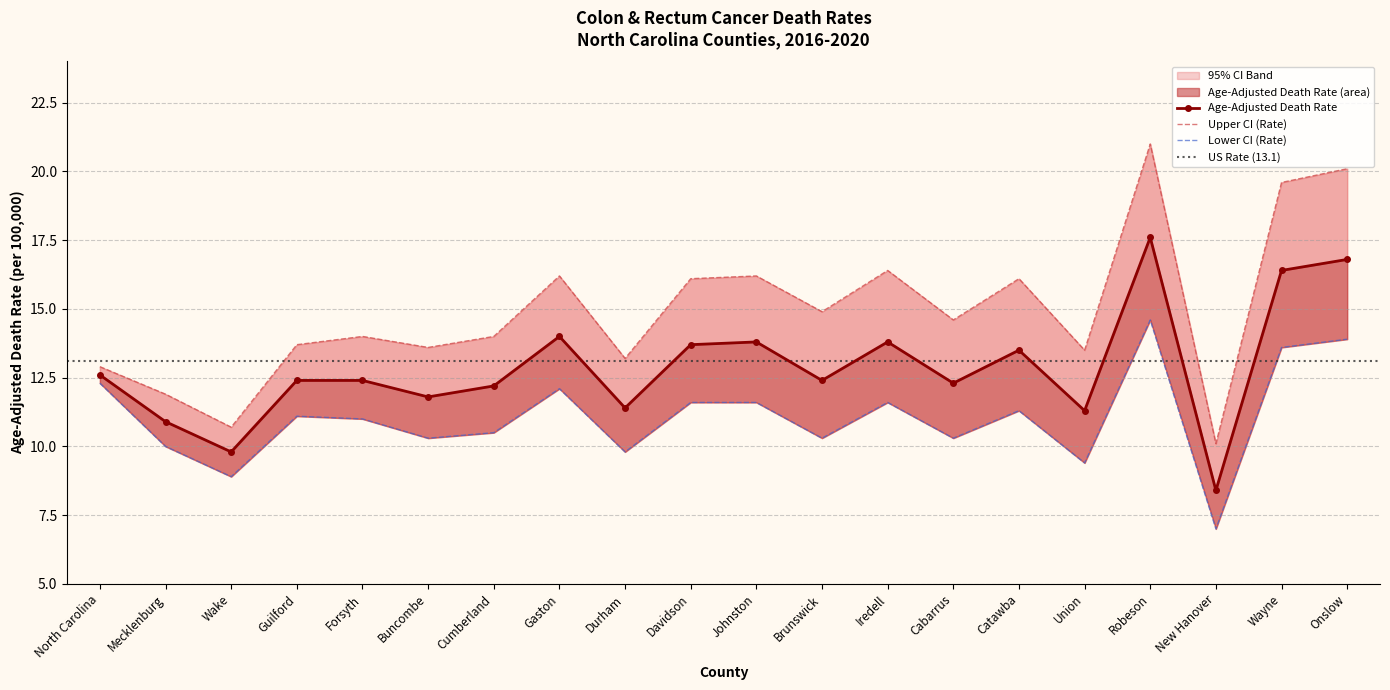

Reading left to right, what are all the values shown in this chart?

Age-Adjusted Death Rate: North Carolina=12.6	Mecklenburg=10.9	Wake=9.8	Guilford=12.4	Forsyth=12.4	Buncombe=11.8	Cumberland=12.2	Gaston=14.0	Durham=11.4	Davidson=13.7	Johnston=13.8	Brunswick=12.4	Iredell=13.8	Cabarrus=12.3	Catawba=13.5	Union=11.3	Robeson=17.6	New Hanover=8.4	Wayne=16.4	Onslow=16.8
Upper CI (Rate): North Carolina=12.9	Mecklenburg=11.9	Wake=10.7	Guilford=13.7	Forsyth=14.0	Buncombe=13.6	Cumberland=14.0	Gaston=16.2	Durham=13.2	Davidson=16.1	Johnston=16.2	Brunswick=14.9	Iredell=16.4	Cabarrus=14.6	Catawba=16.1	Union=13.5	Robeson=21.0	New Hanover=10.1	Wayne=19.6	Onslow=20.1
Lower CI (Rate): North Carolina=12.3	Mecklenburg=10.0	Wake=8.9	Guilford=11.1	Forsyth=11.0	Buncombe=10.3	Cumberland=10.5	Gaston=12.1	Durham=9.8	Davidson=11.6	Johnston=11.6	Brunswick=10.3	Iredell=11.6	Cabarrus=10.3	Catawba=11.3	Union=9.4	Robeson=14.6	New Hanover=7.0	Wayne=13.6	Onslow=13.9